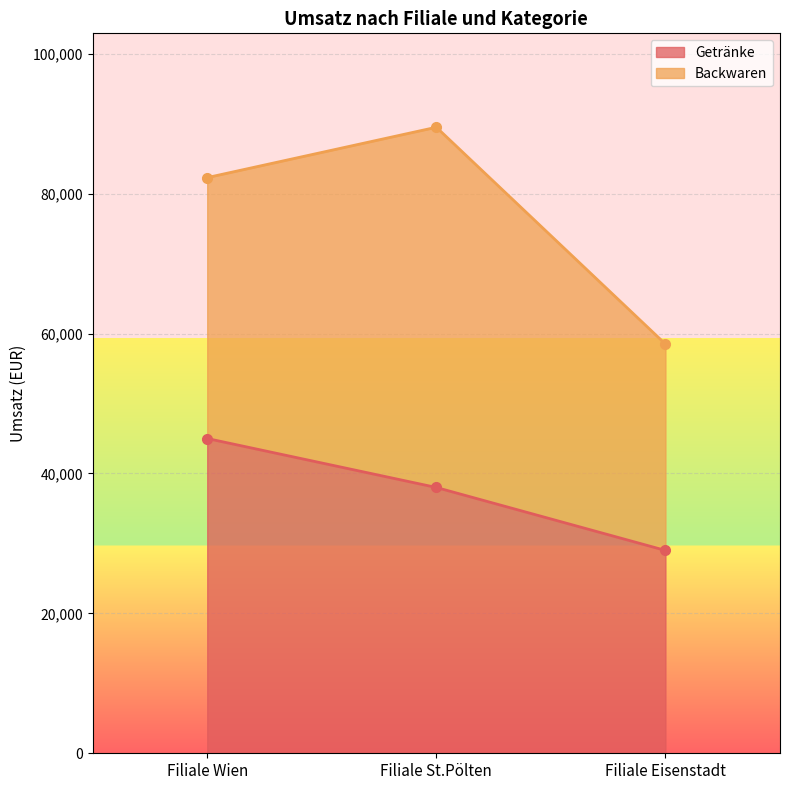

How many values in the Getränke series are below 38000?

1